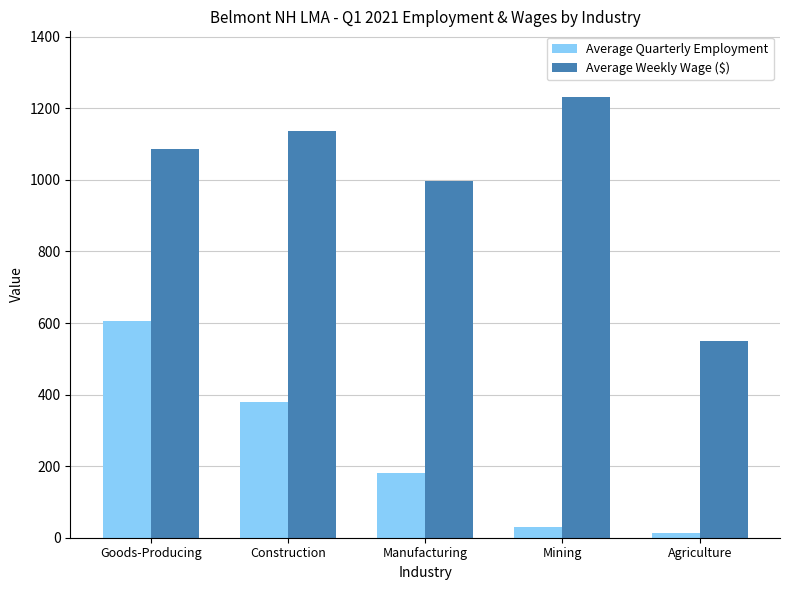

Does the chart contain stacked bars?

No